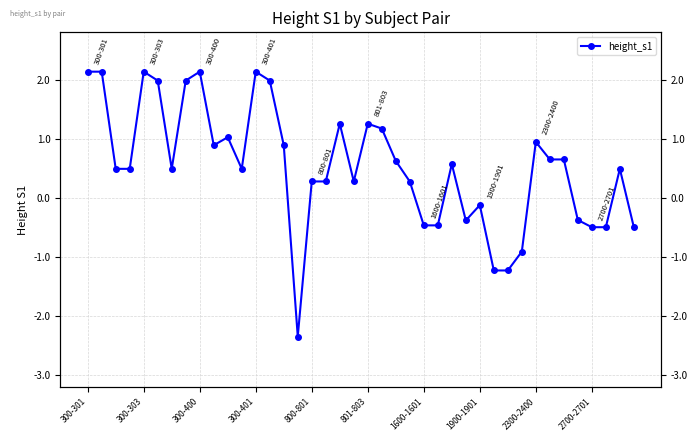

Rank the categories by value from lowest to highest.

15, 29, 30, 31, 36, 37, 39, 24, 25, 27, 35, 28, 23, 16, 17, 19, 300-400, 300-401, 1600-1601, 11, 38, 26, 22, 33, 34, 2700-2701, 14, 32, 10, 21, 18, 20, 801-803, 1900-1901, 13, 300-301, 300-303, 800-801, 2300-2400, 12